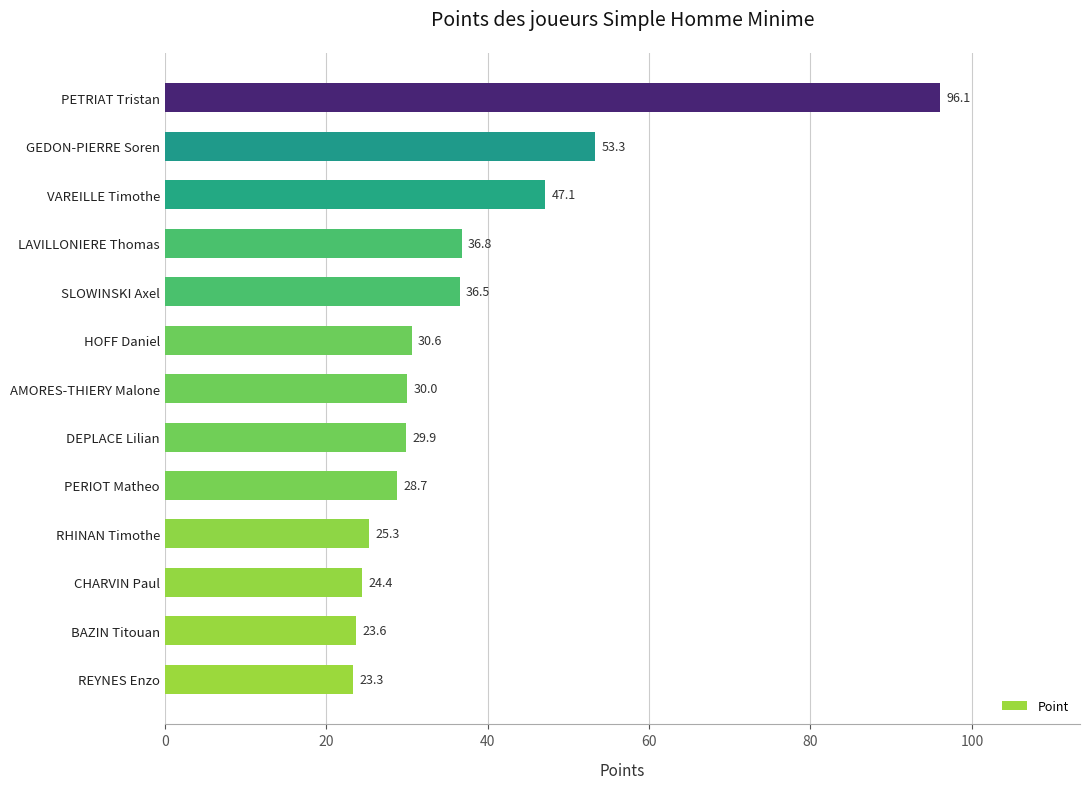

List the labels in order of value, smallest first.

REYNES Enzo, BAZIN Titouan, CHARVIN Paul, RHINAN Timothe, PERIOT Matheo, DEPLACE Lilian, AMORES-THIERY Malone, HOFF Daniel, SLOWINSKI Axel, LAVILLONIERE Thomas, VAREILLE Timothe, GEDON-PIERRE Soren, PETRIAT Tristan